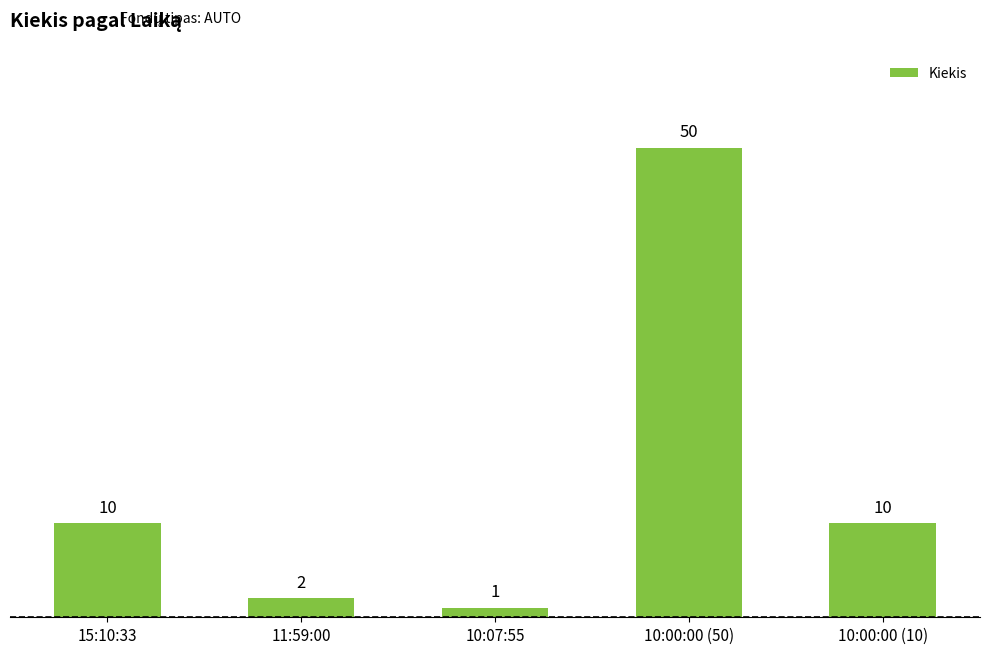

At which category does the chart reach its peak across all series?

10:00:00 (50)